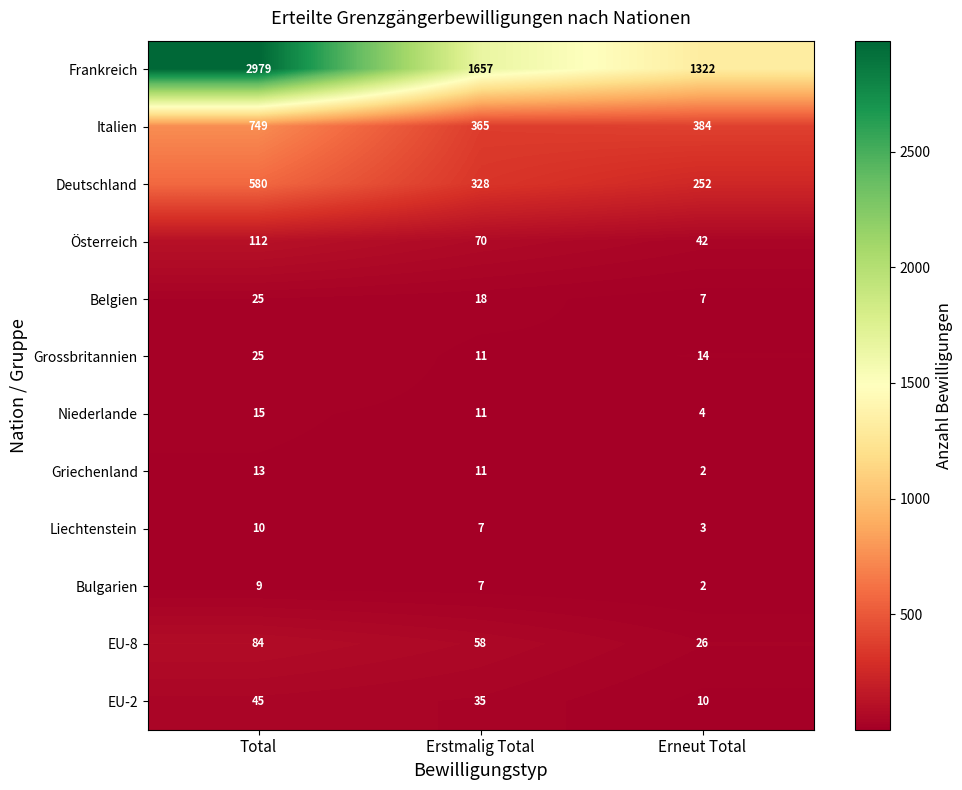

Which category has the lowest value across all series?

Erneut Total